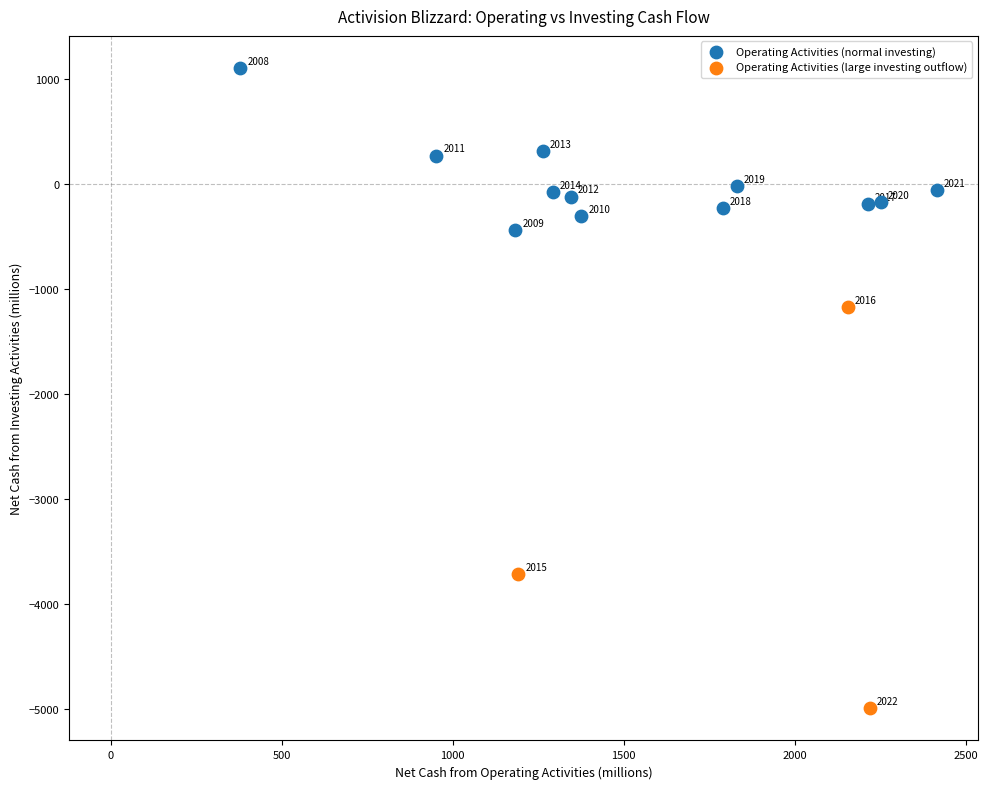

Which series reaches the minimum Y coordinate?

Operating Activities (large investing outflow)